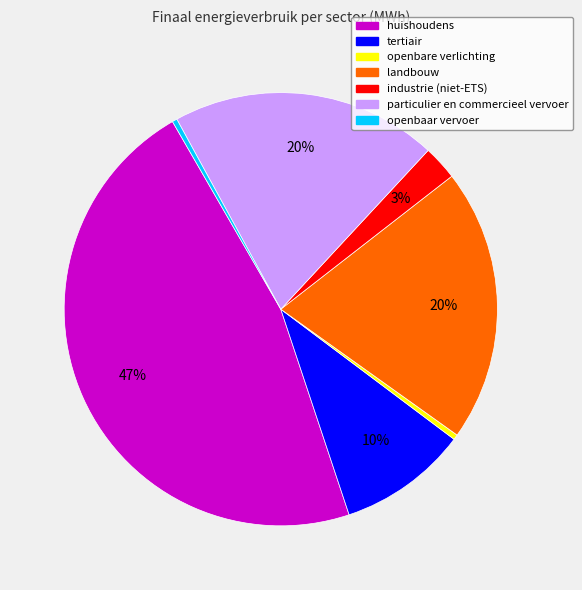

What is the largest slice in the pie chart?

huishoudens